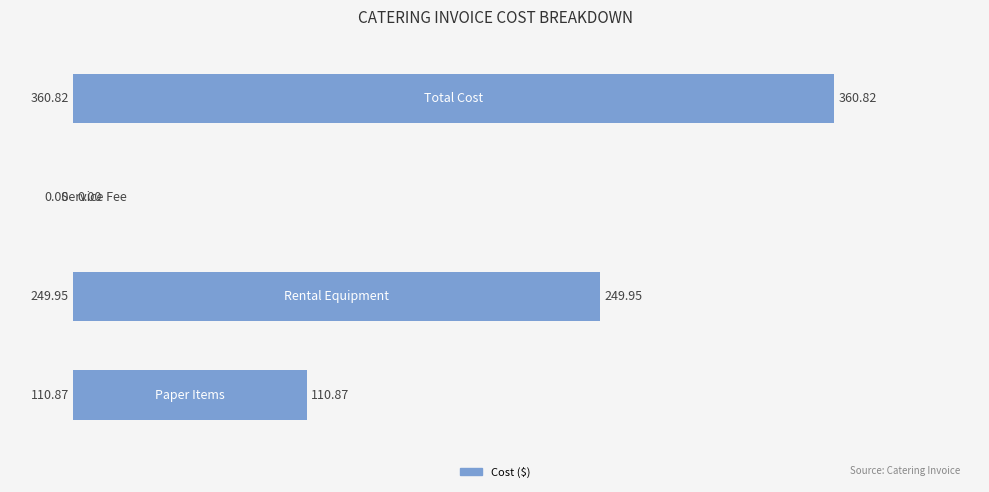

What is the sum of all values?

721.6